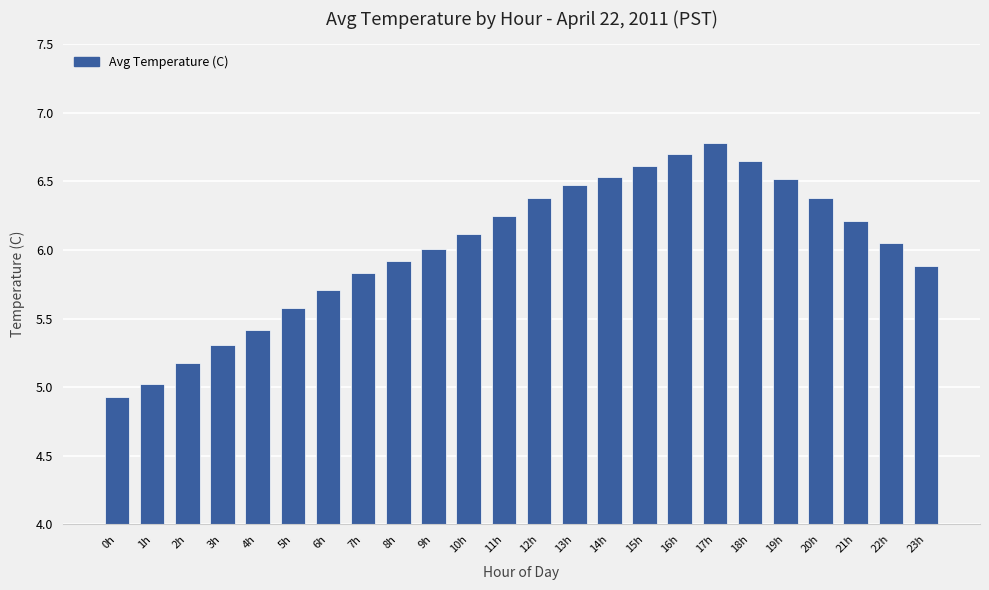

Which category has the highest value across all series?

17h